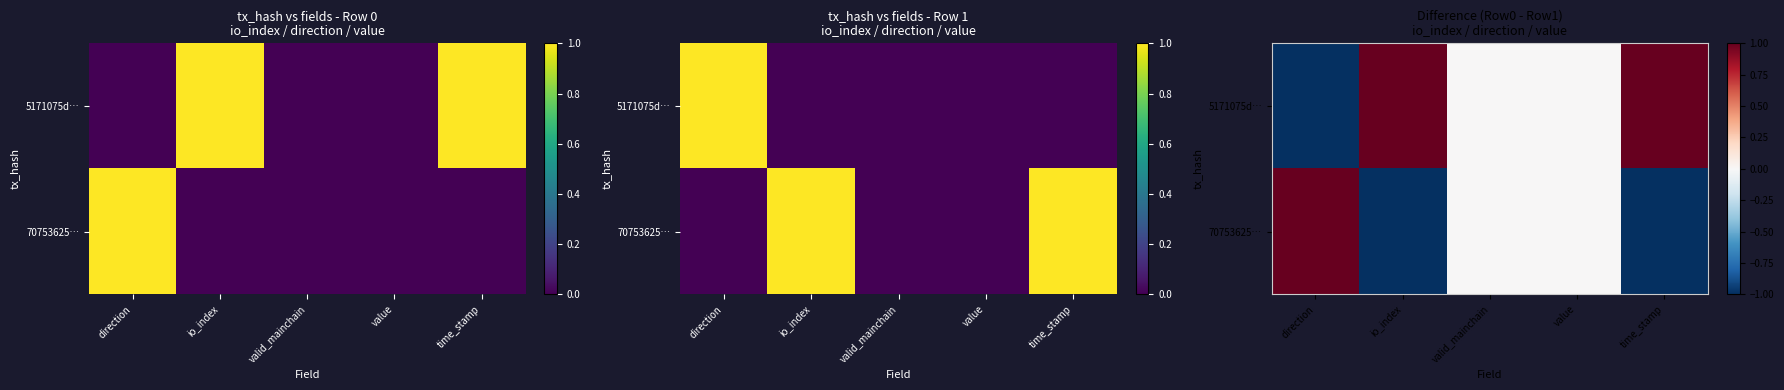

Which series has the widest spread of values?

5171075d…